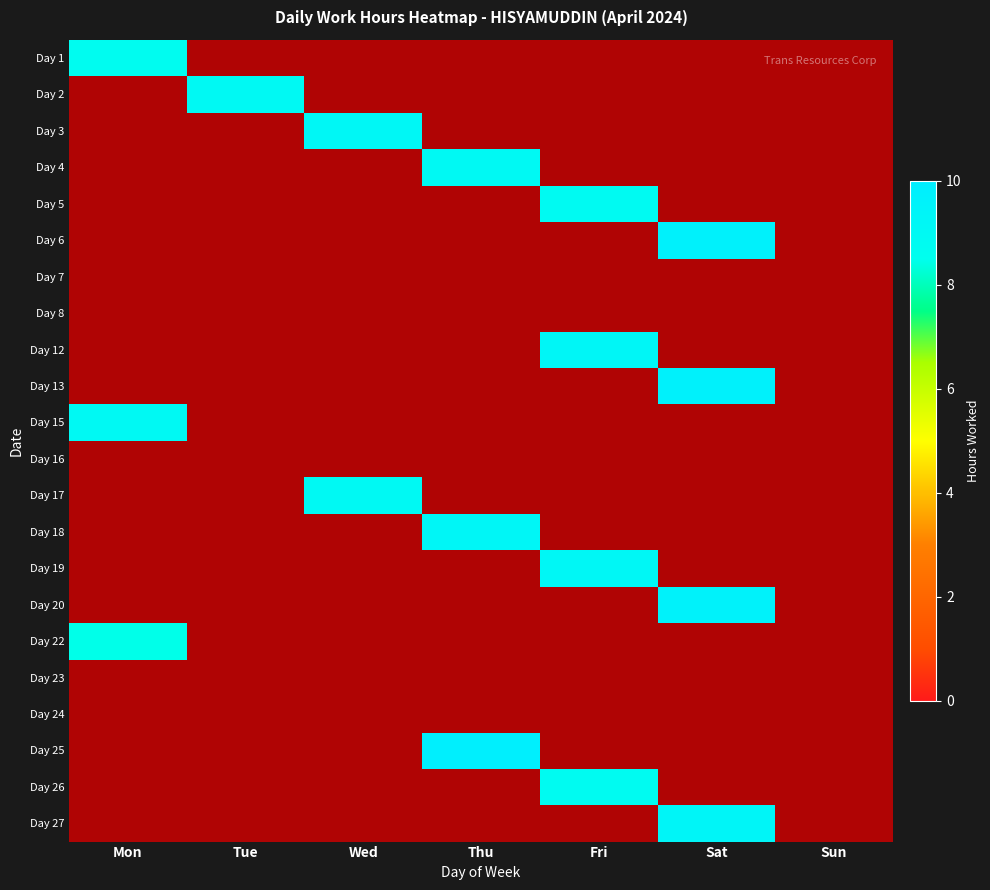

How many values in the 5 series exceed 0?

1